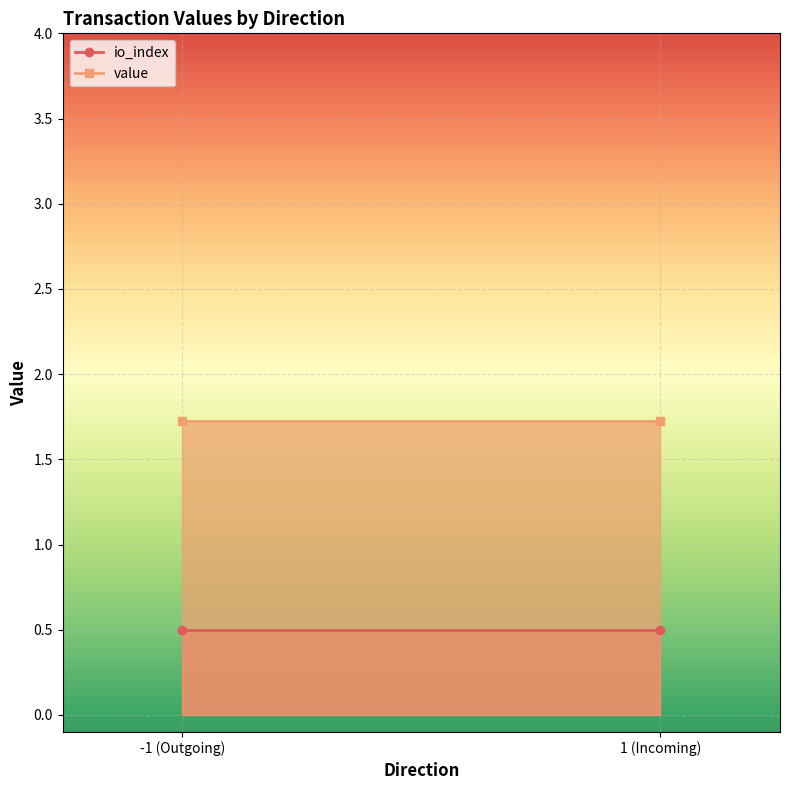

List the series in order of their overall mean, lowest first.

io_index, value